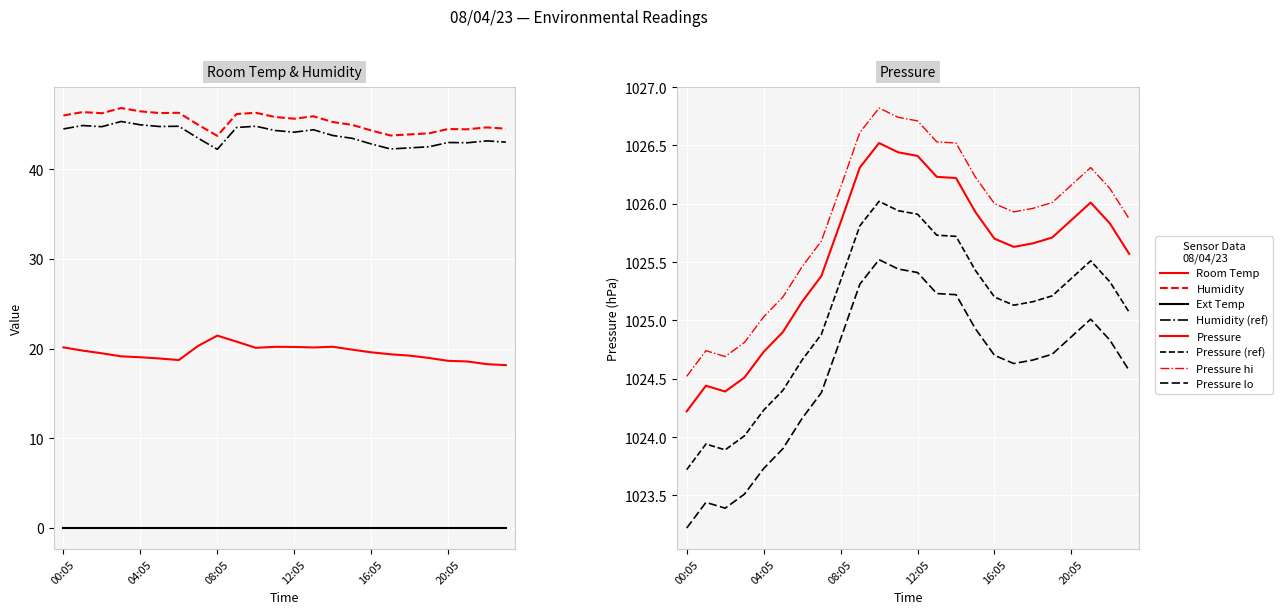

How many data points does each series have?

24